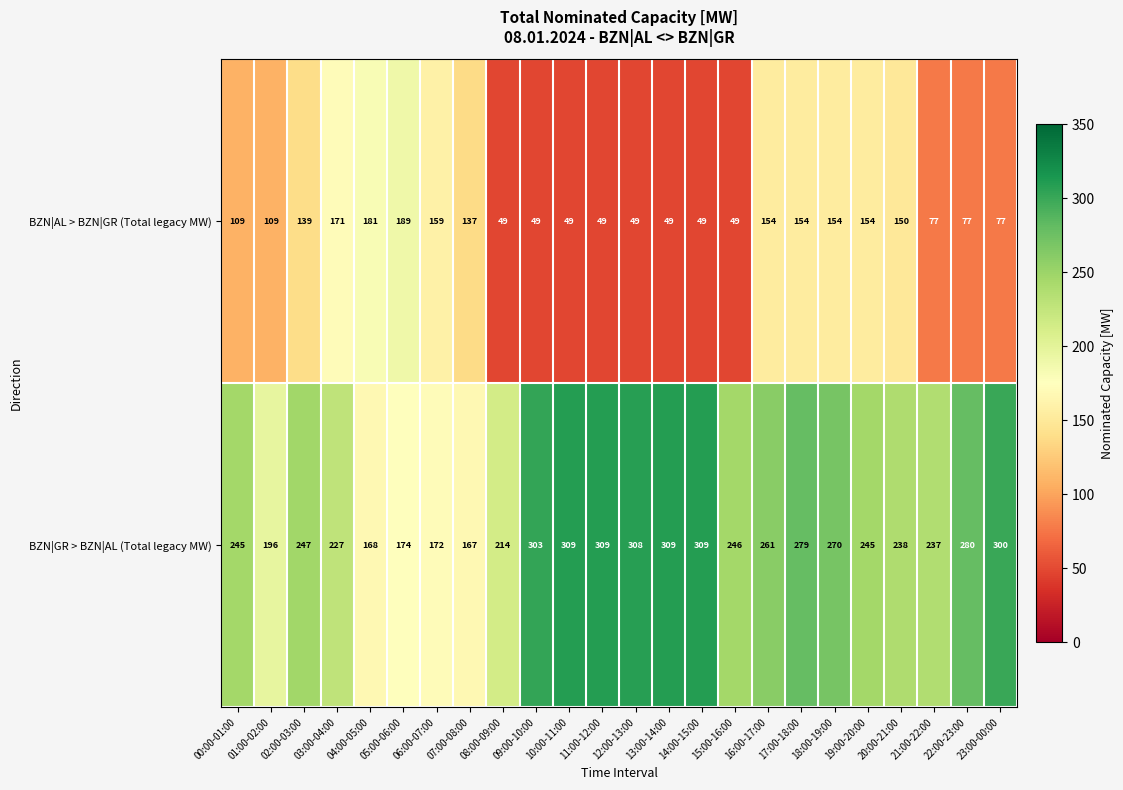

How many values in the BZN|AL > BZN|GR (Total legacy MW) series are below 109?

11